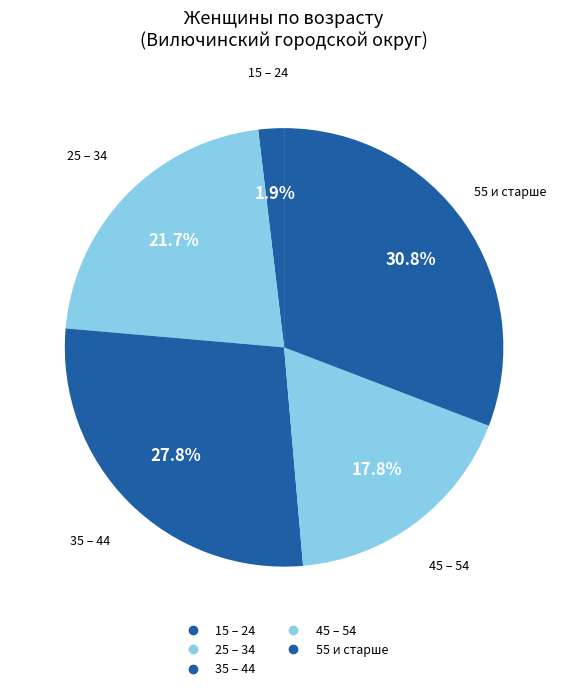

How many slices are in this pie chart?

5